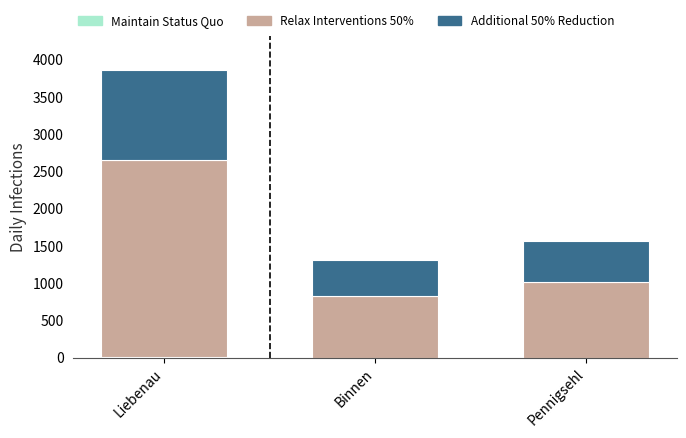

At which category is the sum across all series the highest?

Liebenau